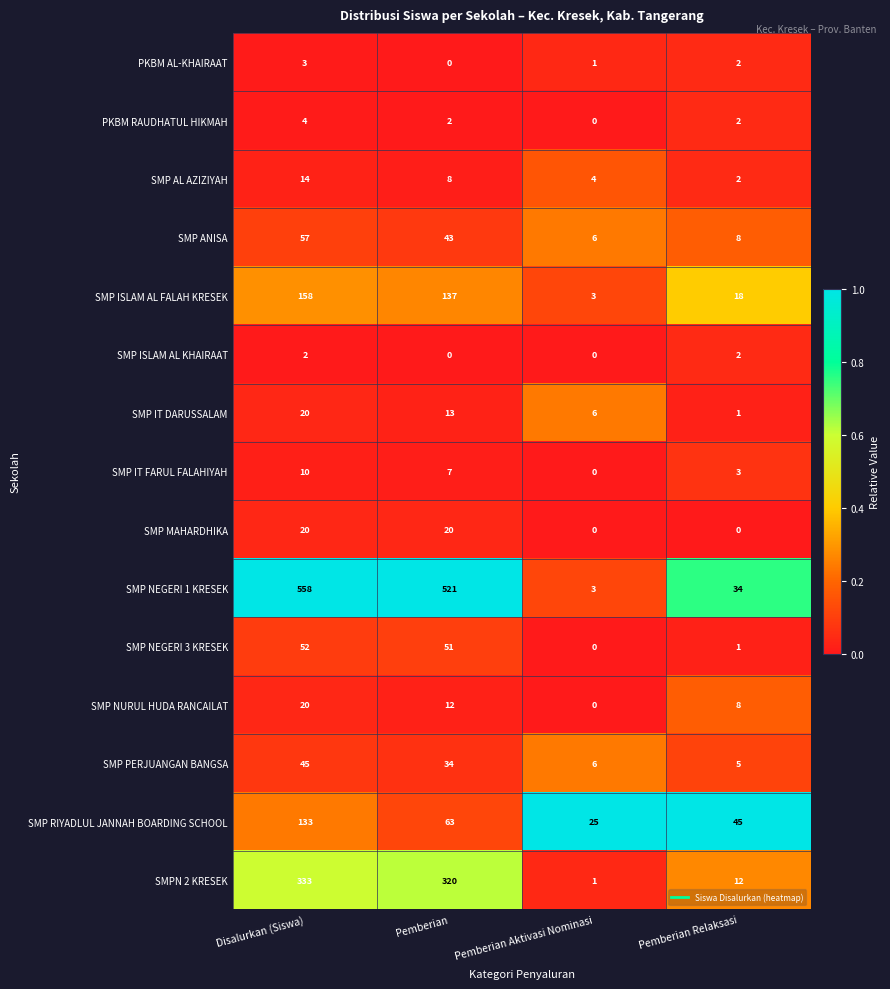

What is the difference between the highest and lowest values at Pemberian?

521